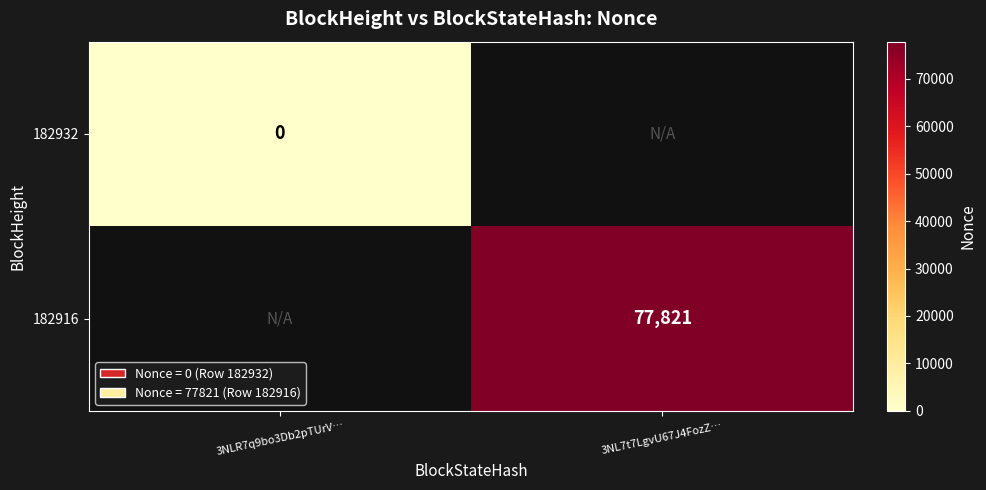

True or false: 182916 has a value of 41392 at 3NL7t7LgvU67J4FozZ….

False